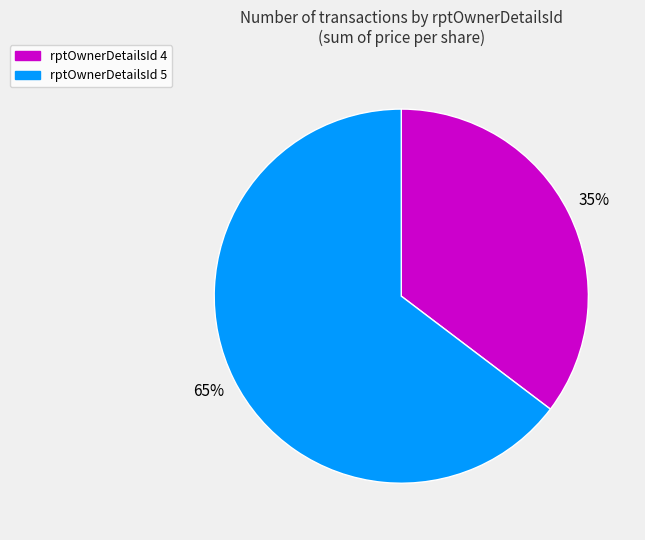

How many slices are in this pie chart?

2